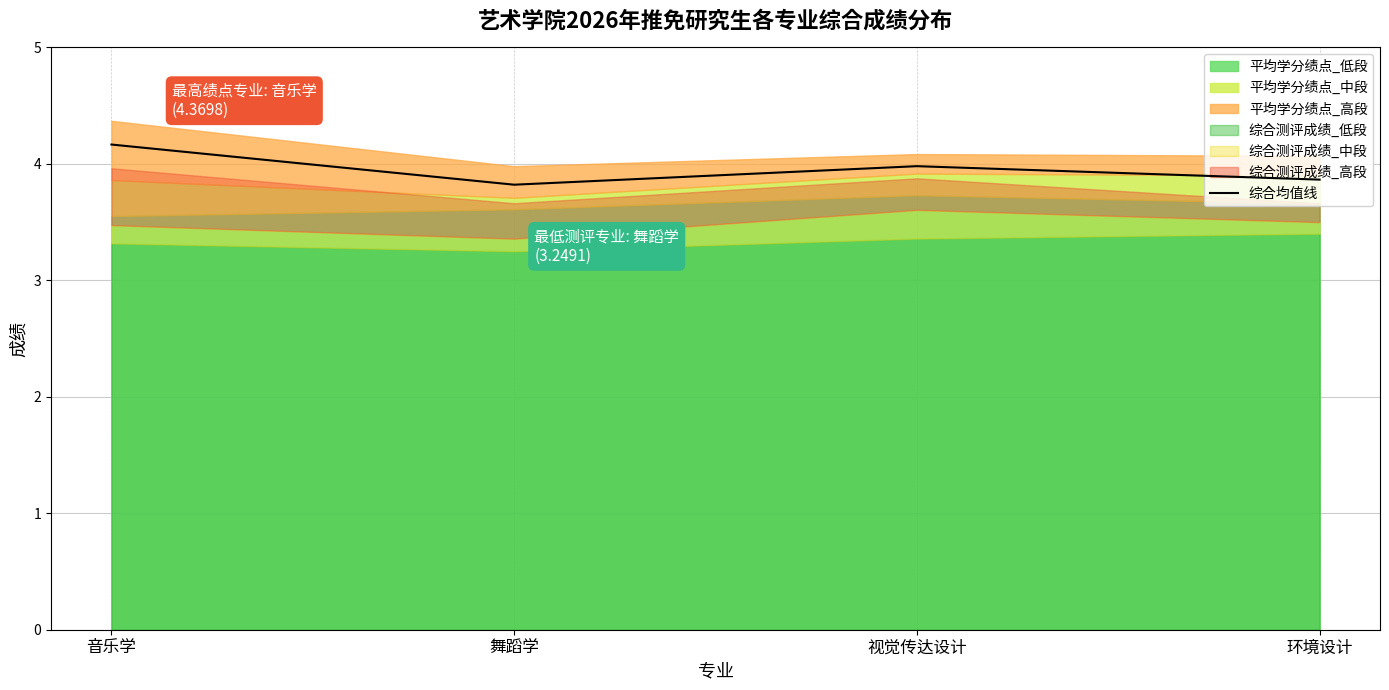

What is the label of the 1st point from the right?

环境设计